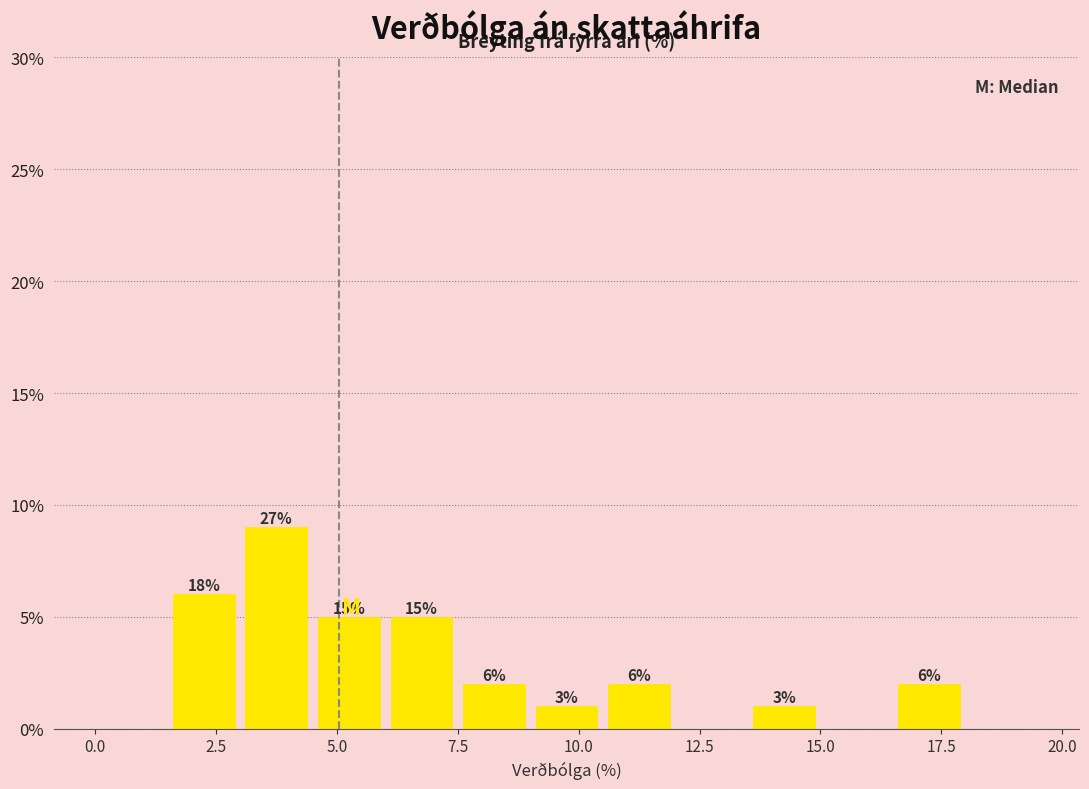

Read against the x-axis, roughly where is the centre of the tallest bar?

4.0